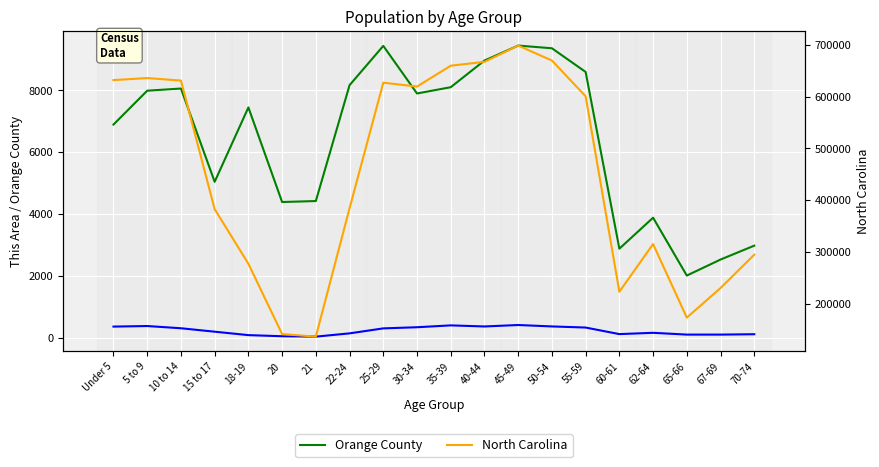

What is the label of the 7th point from the left?

21